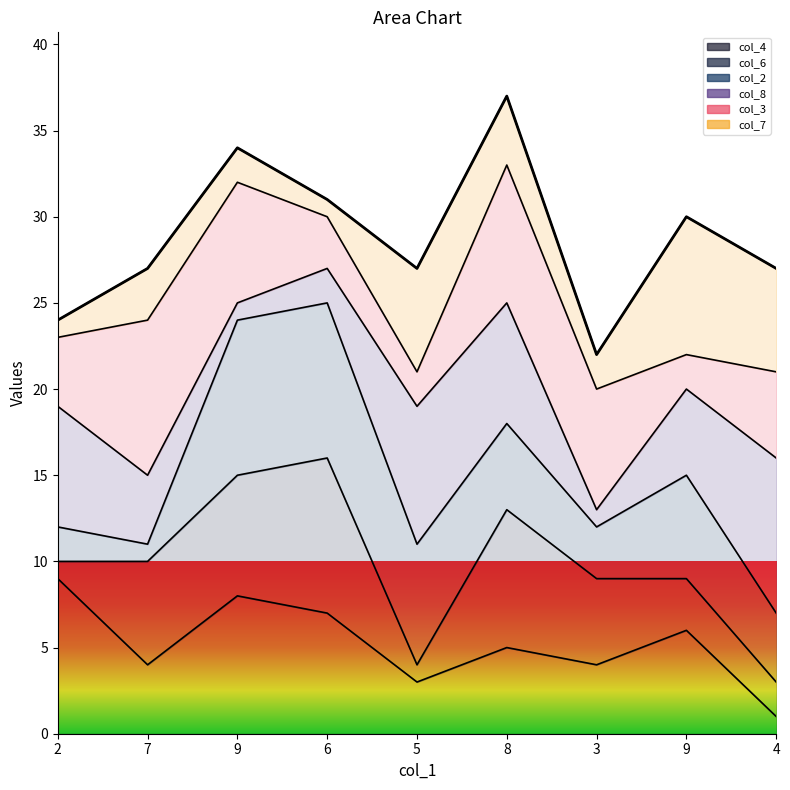

What is the label of the 4th point from the left?

6